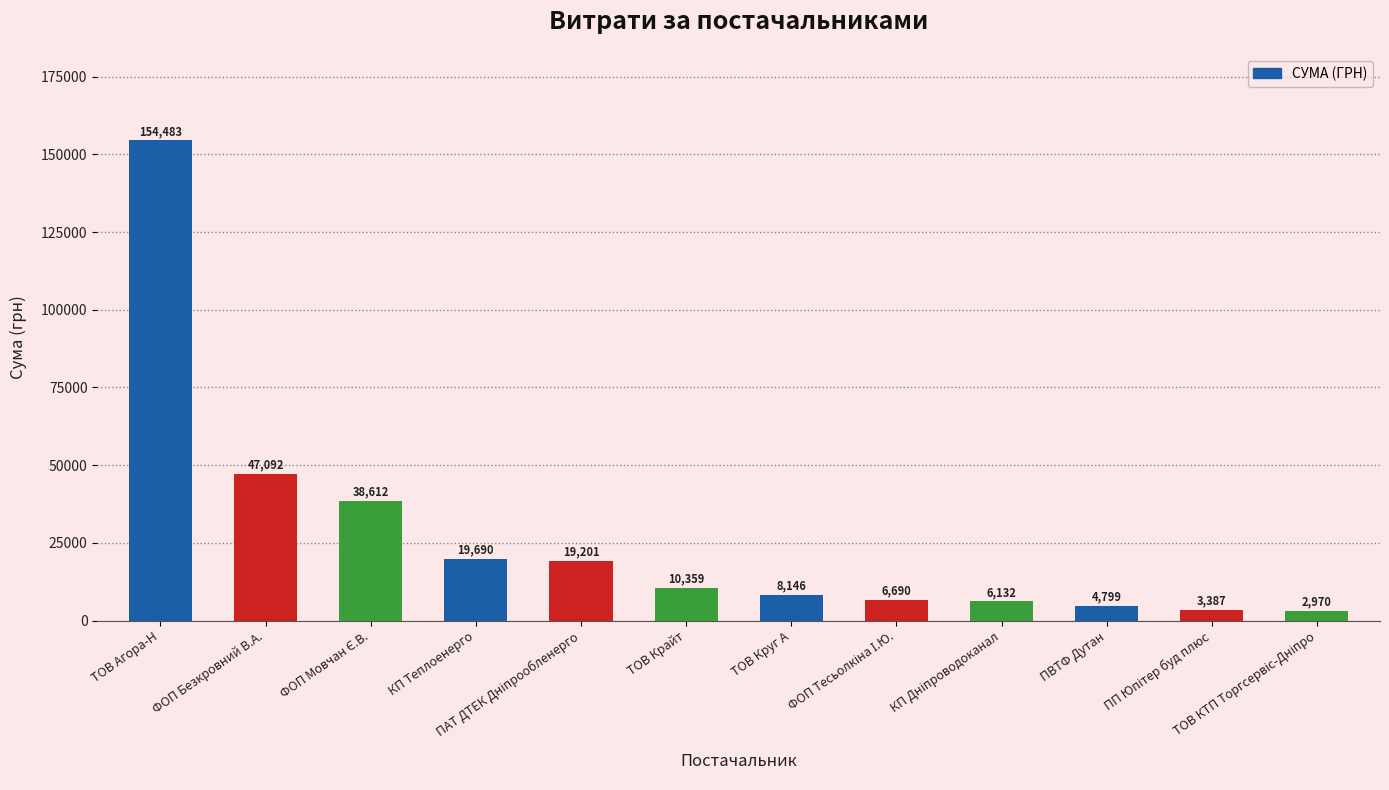

What is the value of the 5th bar from the left?

19201.0